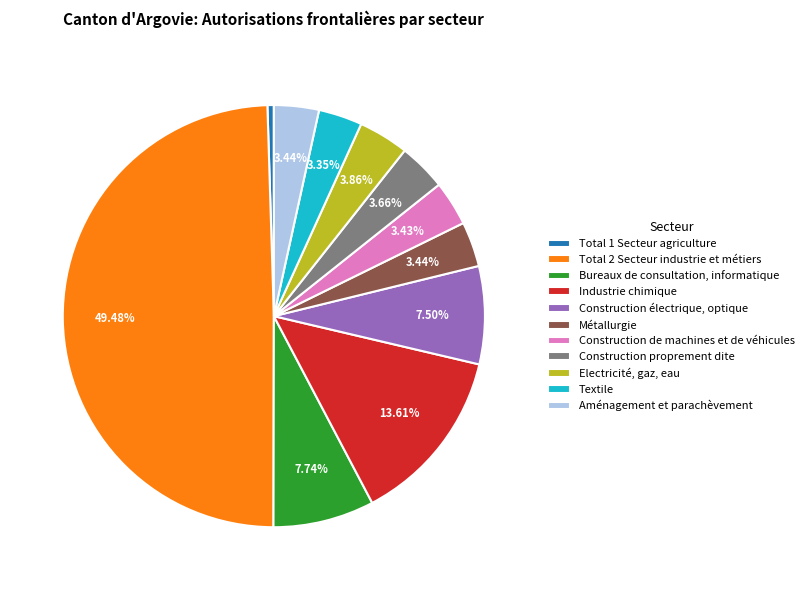

Does Electricité, gaz, eau account for over 50% of the chart?

No